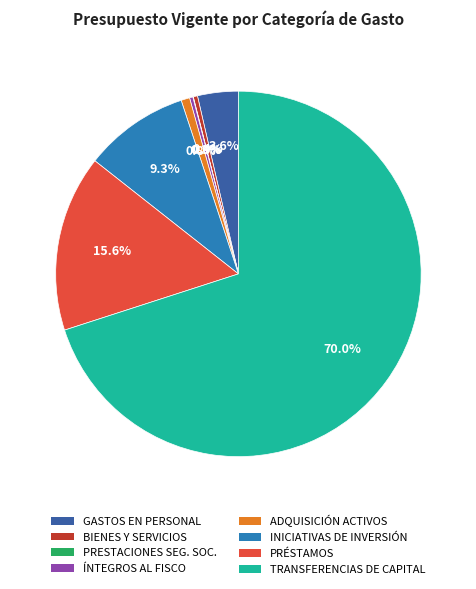

Between PRÉSTAMOS and BIENES Y SERVICIOS, which is larger?

PRÉSTAMOS